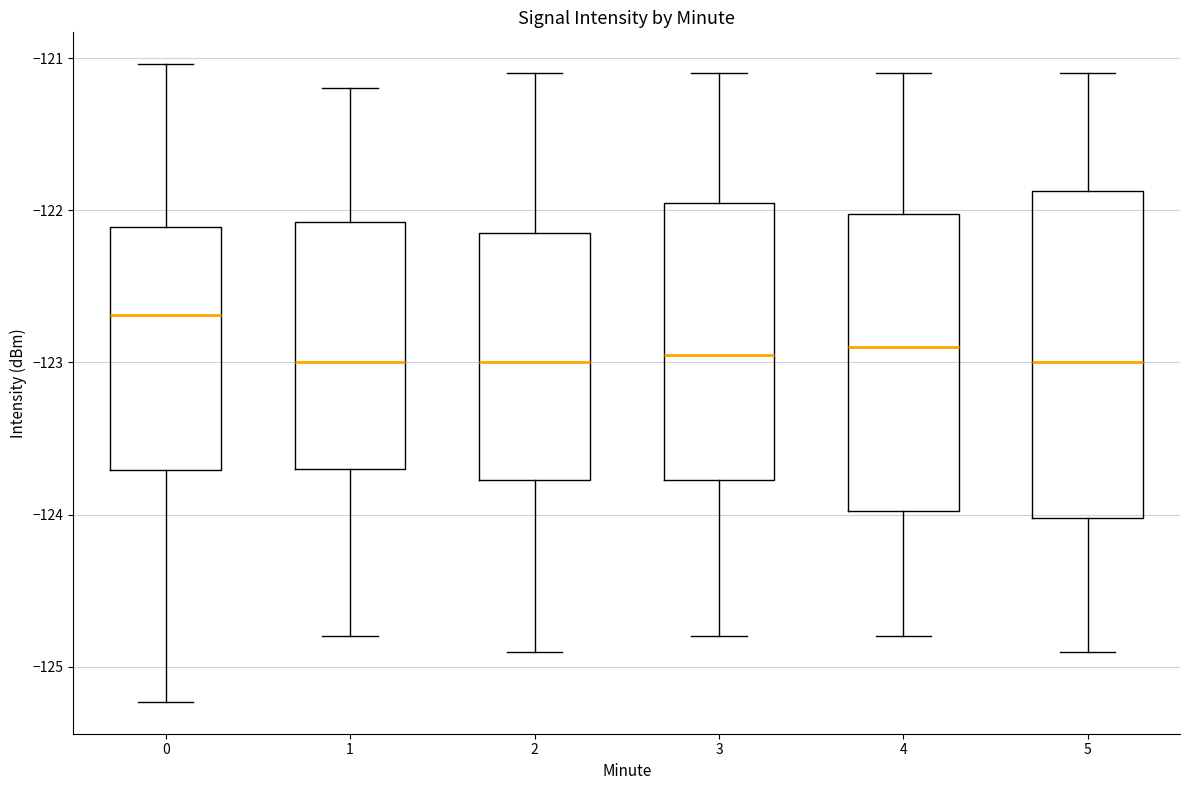

Reading left to right, read every box against the y-axis: the position of its median line, the range the box covers, and the ends of its whiskers. The values are not printed on the chart, so give them approximately, as read against the axis.

0: median -122.7, box -123.7 to -122.1, whiskers -125.2 to -121.0
1: median -123.0, box -123.7 to -122.1, whiskers -124.8 to -121.2
2: median -123.0, box -123.8 to -122.1, whiskers -124.9 to -121.1
3: median -122.9, box -123.8 to -121.9, whiskers -124.8 to -121.1
4: median -122.9, box -124.0 to -122.0, whiskers -124.8 to -121.1
5: median -123.0, box -124.0 to -121.9, whiskers -124.9 to -121.1